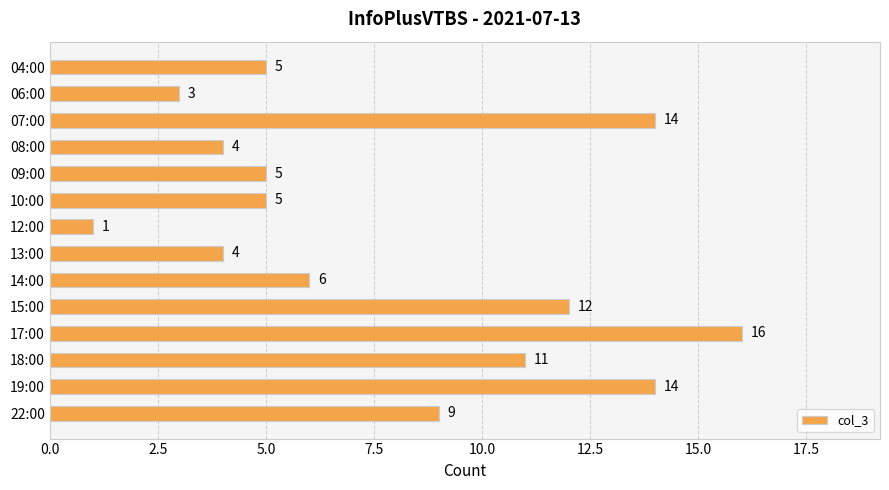

Where is the data nearest to the value 8?

22:00